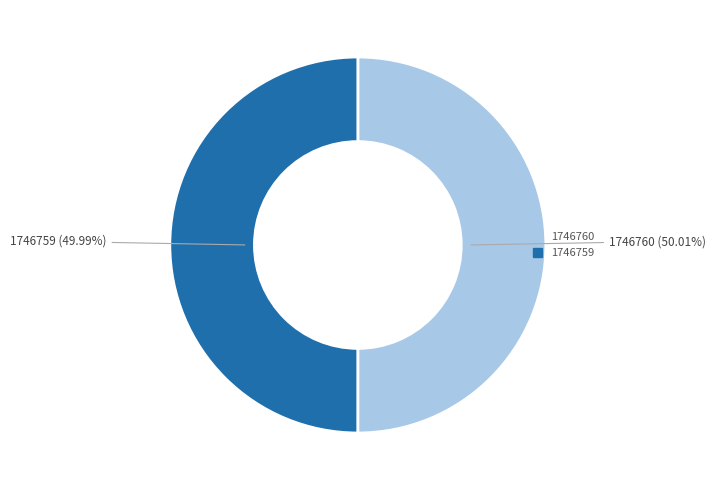

True or false: 1746760 accounts for 55% of the total.

False